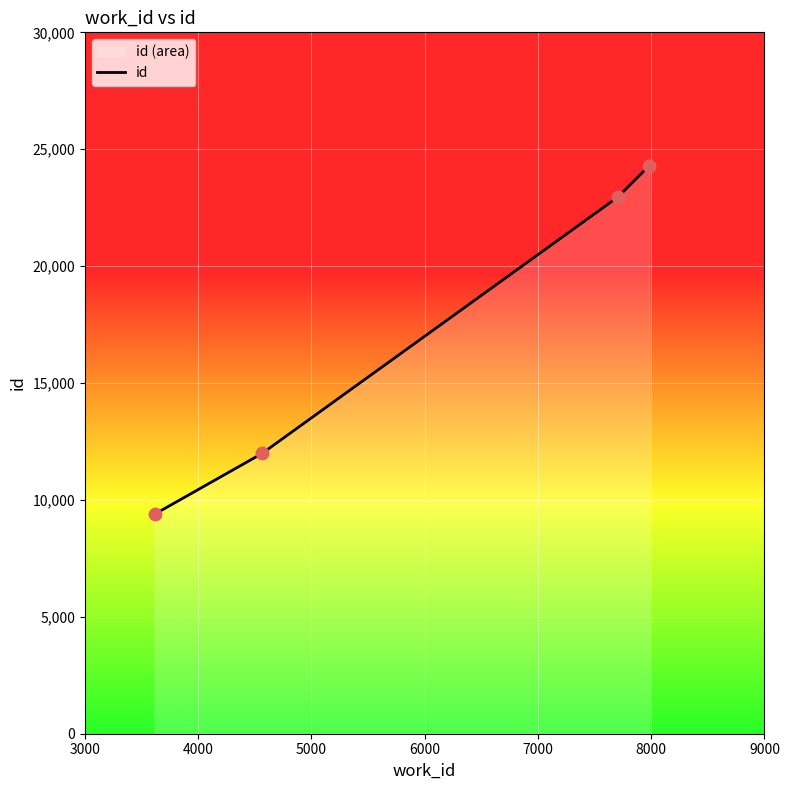

True or false: there are more than 1 points higher than both neighbors.

False